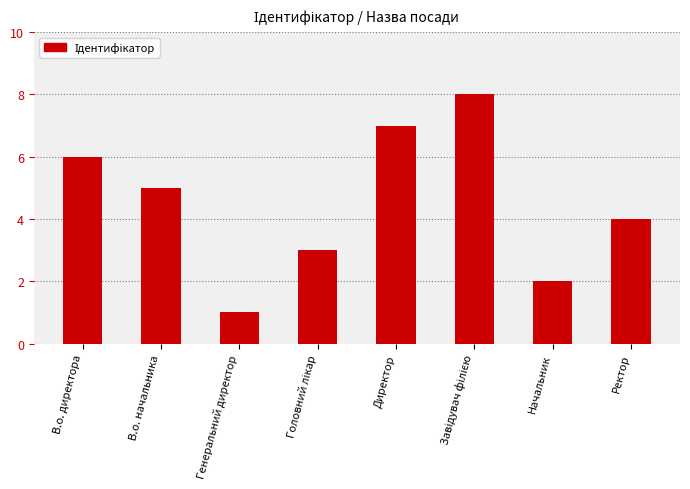

What is the sum of the values at В.о. директора and Генеральний директор?

7